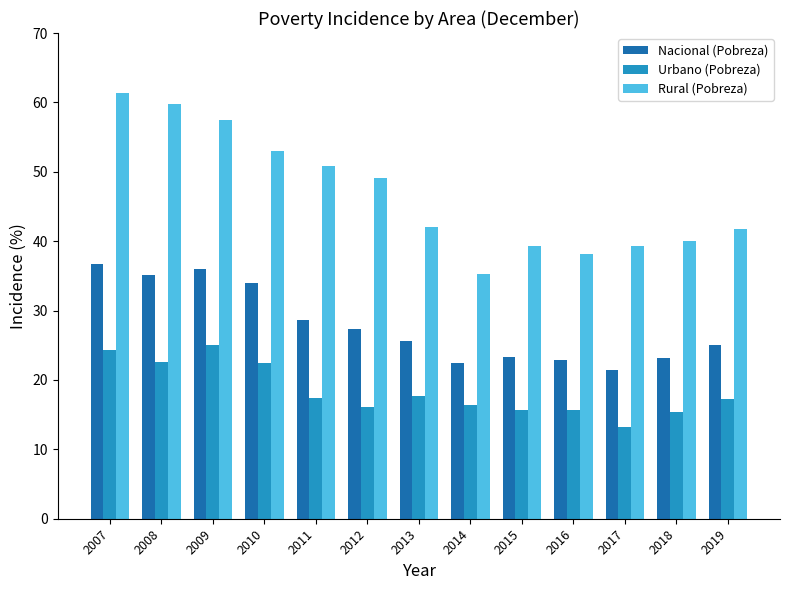

How many categories are shown in the chart?

13